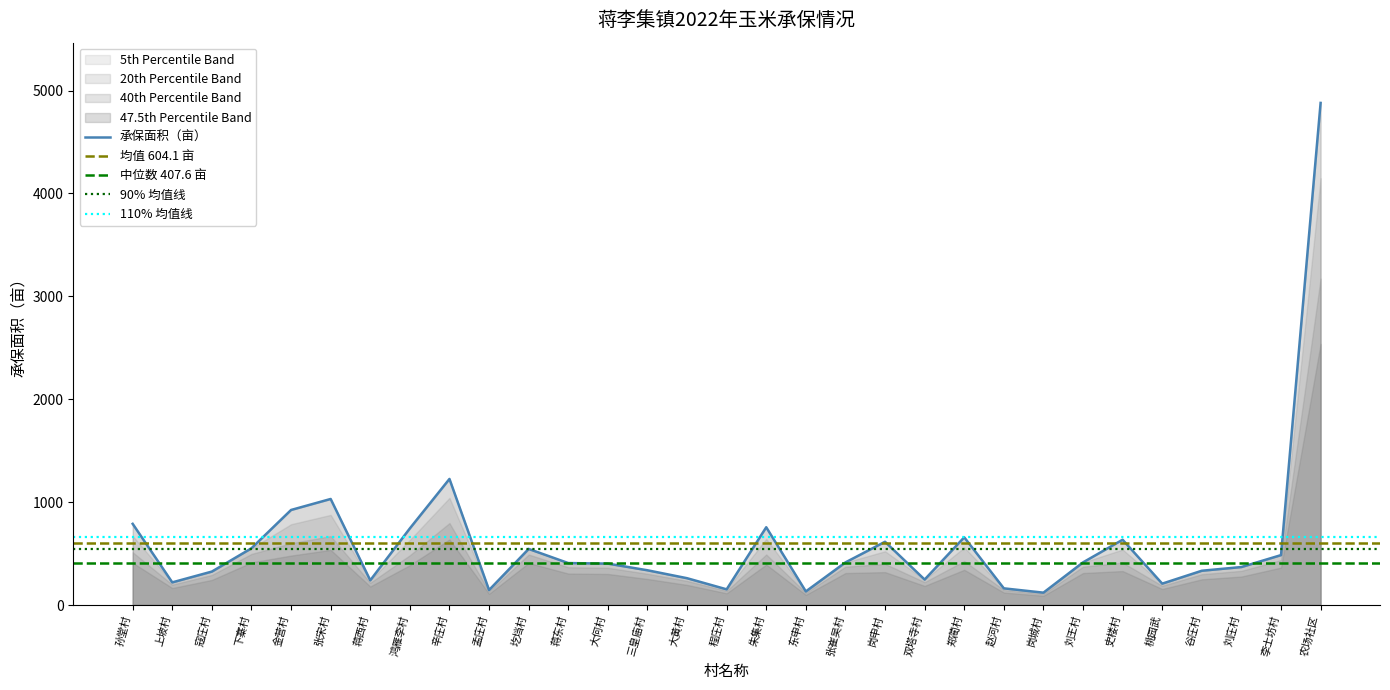

Reading right to left, extract all data points from this chart.

农场社区=4880.0	李士坊村=485.0	刘庄村=369.2	谷庄村=333.0	桃园武=207.7	史楼村=634.5	刘王村=414.3	岗城村=120.0	赵河村=162.0	郑蔺村=658.0	双塔寺村=247.4	岗申村=614.7	张崔吴村=414.0	东申村=132.0	朱集村=755.8	程庄村=152.3	大黄村=260.5	三皇庙村=337.6	大何村=402.3	蒋东村=407.6	圪垱村=545.0	孟庄村=145.5	辛庄村=1225.3	鸿雁李村=744.6	蒋西村=240.0	张宋村=1030.6	金营村=923.7	下寨村=551.6	寇庄村=325.0	上坡村=220.0	孙堂村=788.9